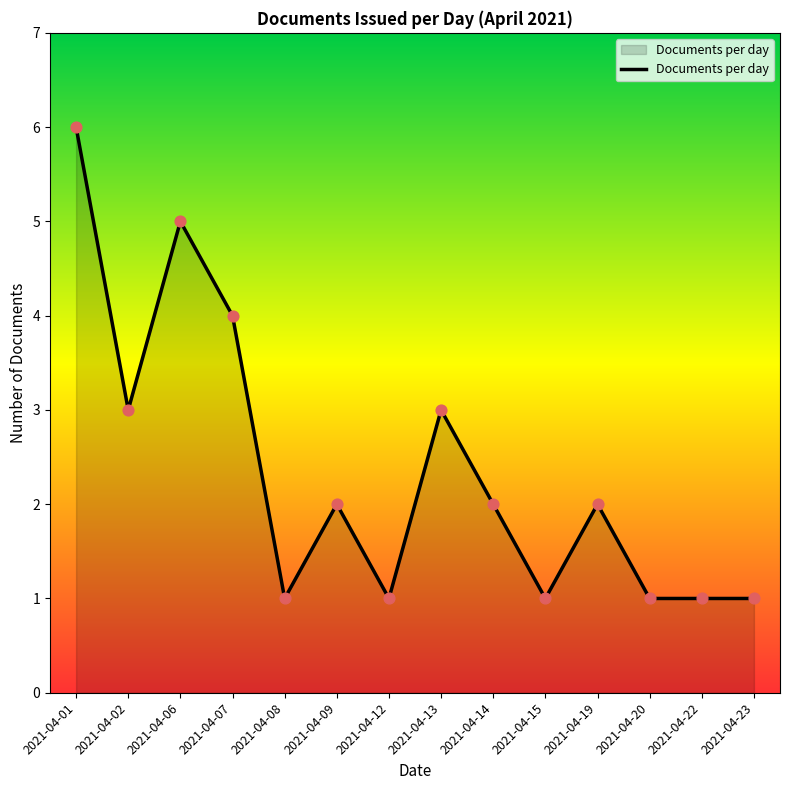

Approximately how many times larger is the value at 2021-04-01 compared to 2021-04-13?

2.0